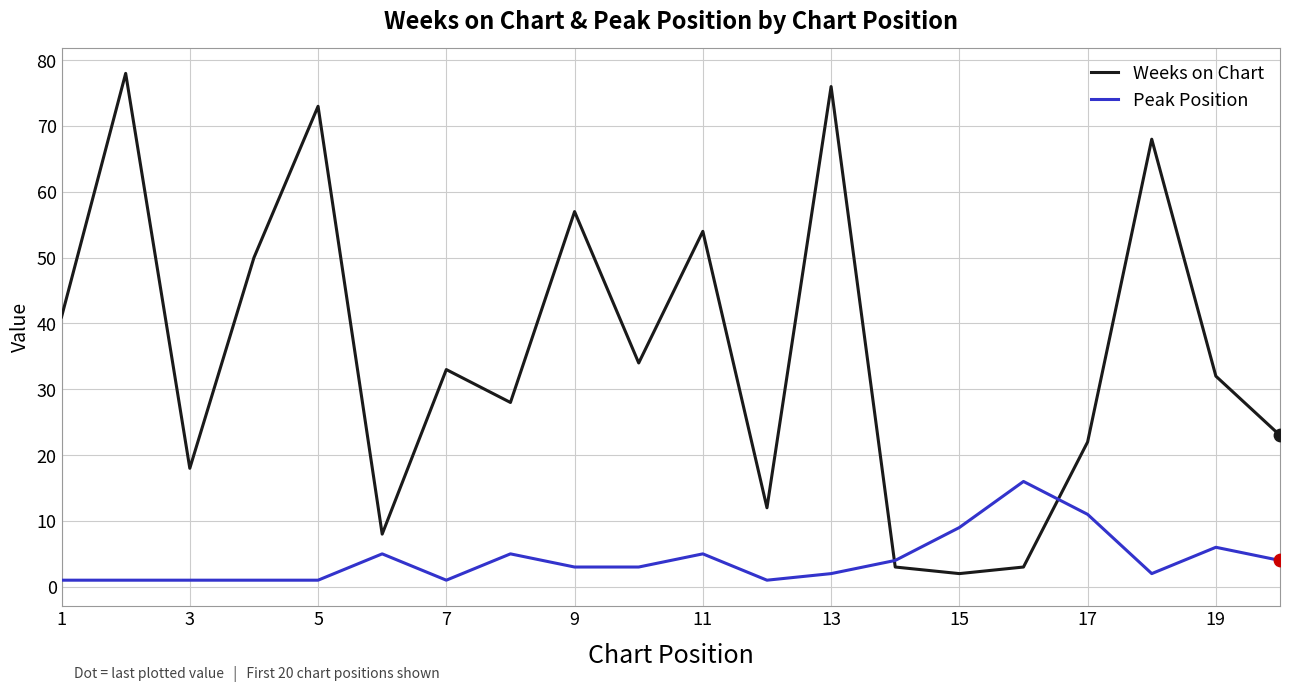

What are all the series names shown in the legend?

Weeks on Chart, Peak Position